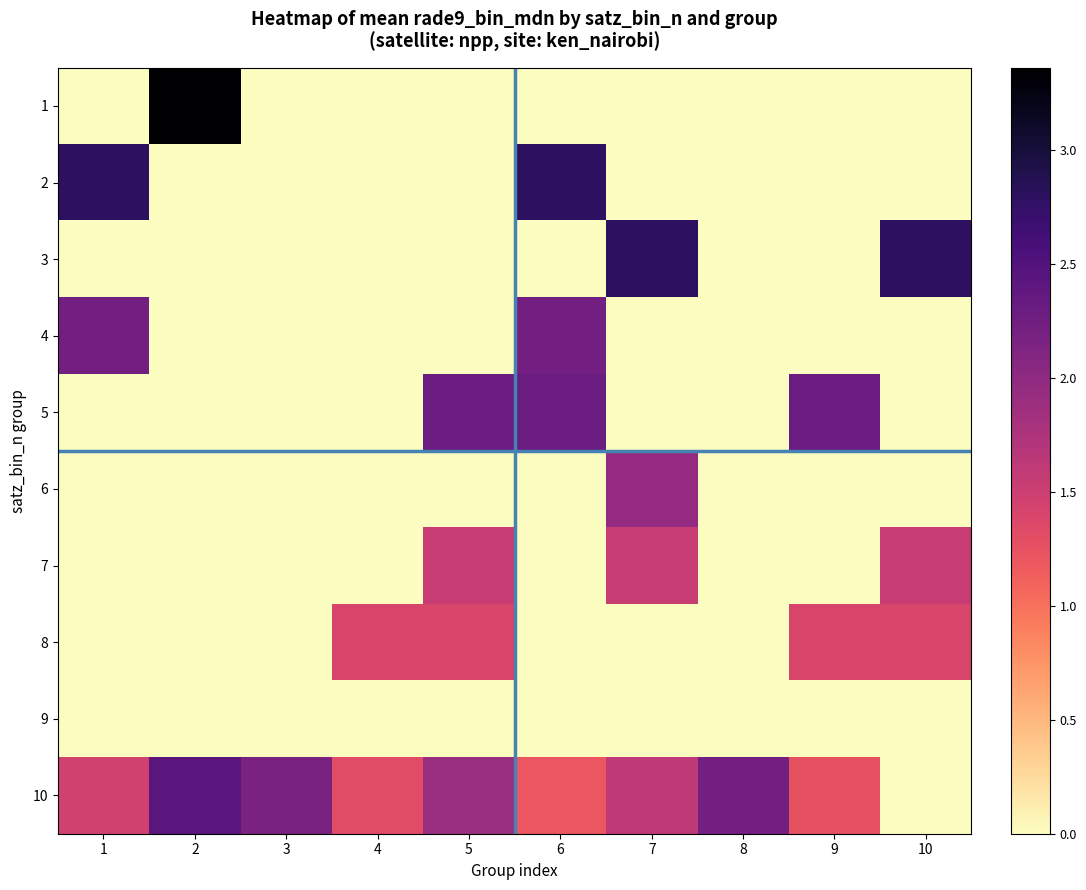

Reading left to right, extract all data points from this chart.

1: 1=0.0	2=3.4	3=0.0	4=0.0	5=0.0	6=0.0	7=0.0	8=0.0	9=0.0	10=0.0
2: 1=2.8	2=0.0	3=0.0	4=0.0	5=0.0	6=2.8	7=0.0	8=0.0	9=0.0	10=0.0
3: 1=0.0	2=0.0	3=0.0	4=0.0	5=0.0	6=0.0	7=2.8	8=0.0	9=0.0	10=2.8
4: 1=2.2	2=0.0	3=0.0	4=0.0	5=0.0	6=2.2	7=0.0	8=0.0	9=0.0	10=0.0
5: 1=0.0	2=0.0	3=0.0	4=0.0	5=2.3	6=2.3	7=0.0	8=0.0	9=2.3	10=0.0
6: 1=0.0	2=0.0	3=0.0	4=0.0	5=0.0	6=0.0	7=1.9	8=0.0	9=0.0	10=0.0
7: 1=0.0	2=0.0	3=0.0	4=0.0	5=1.5	6=0.0	7=1.5	8=0.0	9=0.0	10=1.5
8: 1=0.0	2=0.0	3=0.0	4=1.4	5=1.4	6=0.0	7=0.0	8=0.0	9=1.4	10=1.4
9: 1=0.0	2=0.0	3=0.0	4=0.0	5=0.0	6=0.0	7=0.0	8=0.0	9=0.0	10=0.0
10: 1=1.5	2=2.4	3=2.2	4=1.3	5=1.9	6=1.2	7=1.6	8=2.2	9=1.3	10=0.0